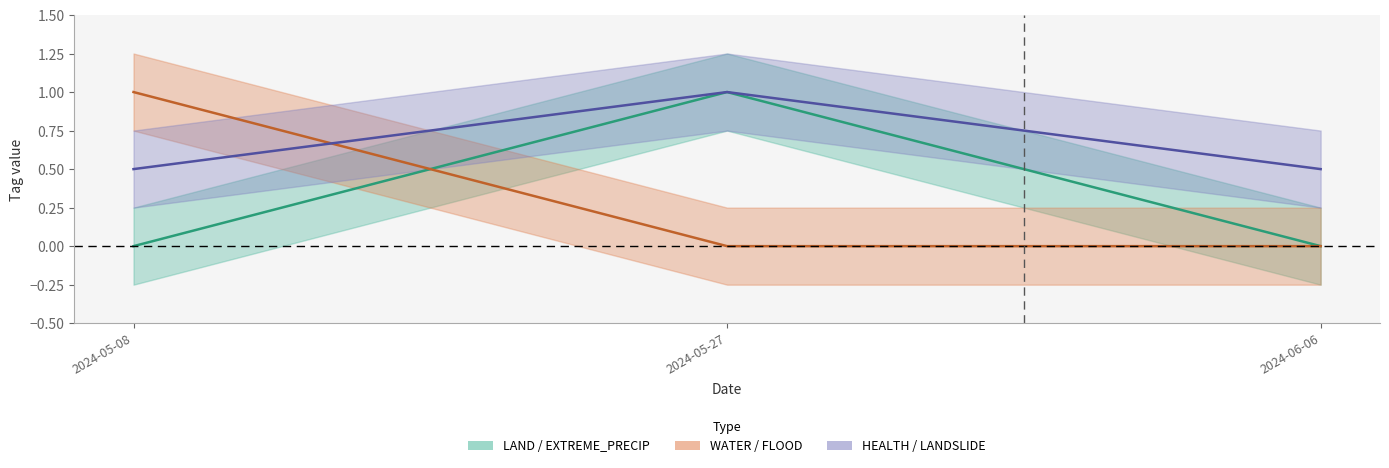

Reading right to left, transcribe all the data shown in this chart.

LAND: 0.0	1.0	0.0
WATER: 0.0	0.0	1.0
EXTREME_PRECIP: 0.5	1.0	0.5